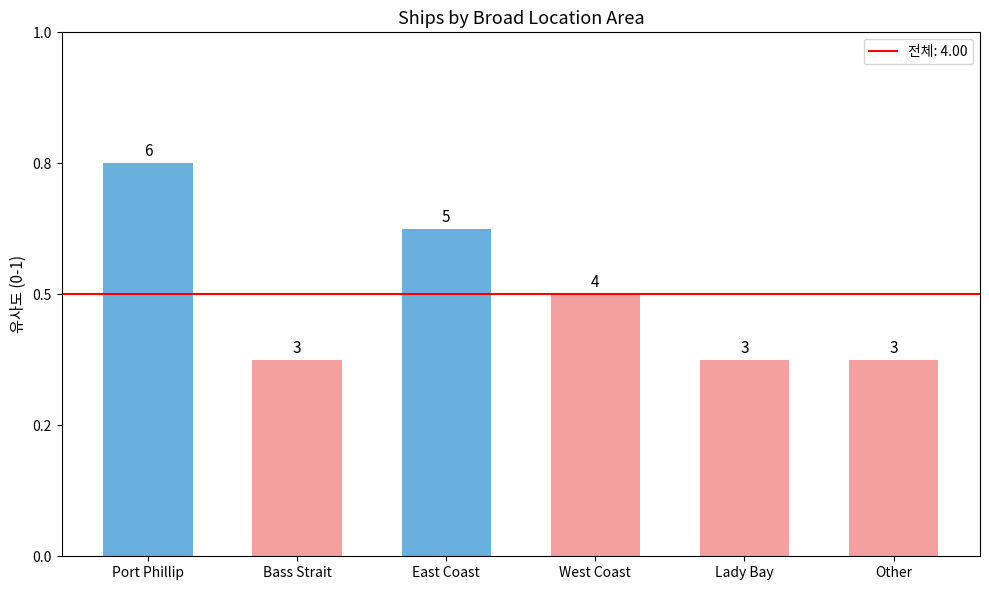

Does the chart contain any negative values?

No